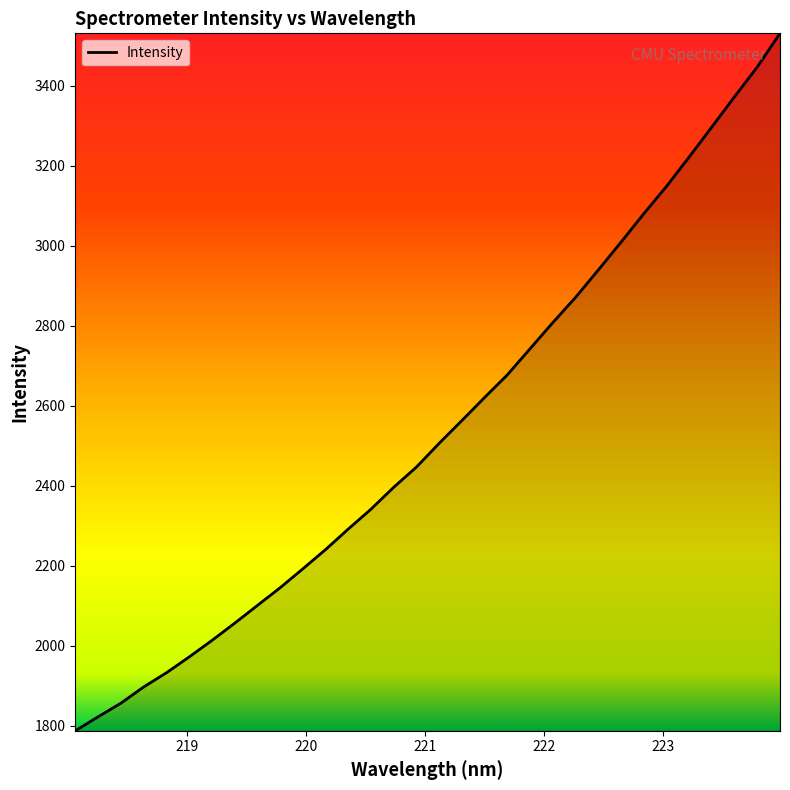

True or false: the data has more than 0 interior local peaks.

False